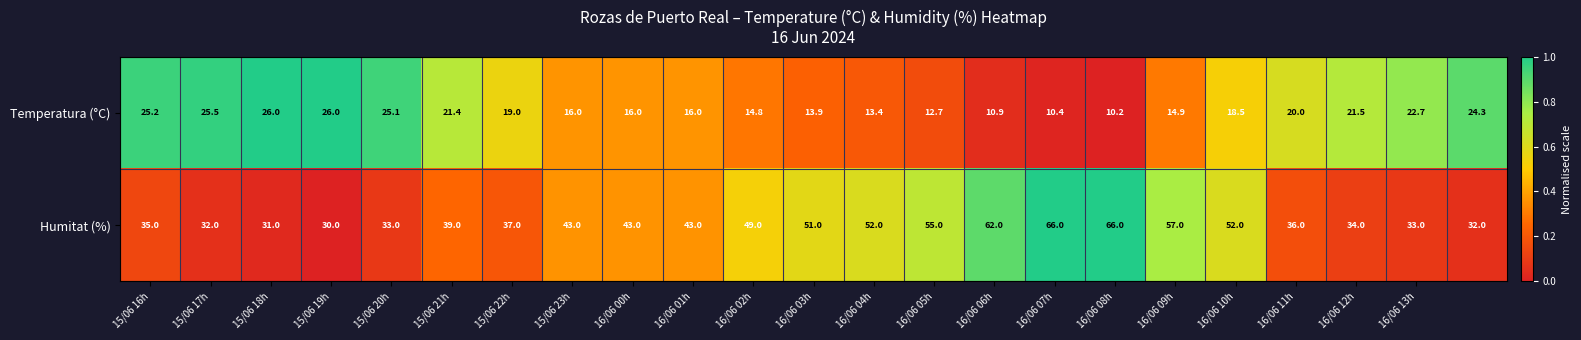

What is the highest value of the Temperatura (°C) series?

26.0